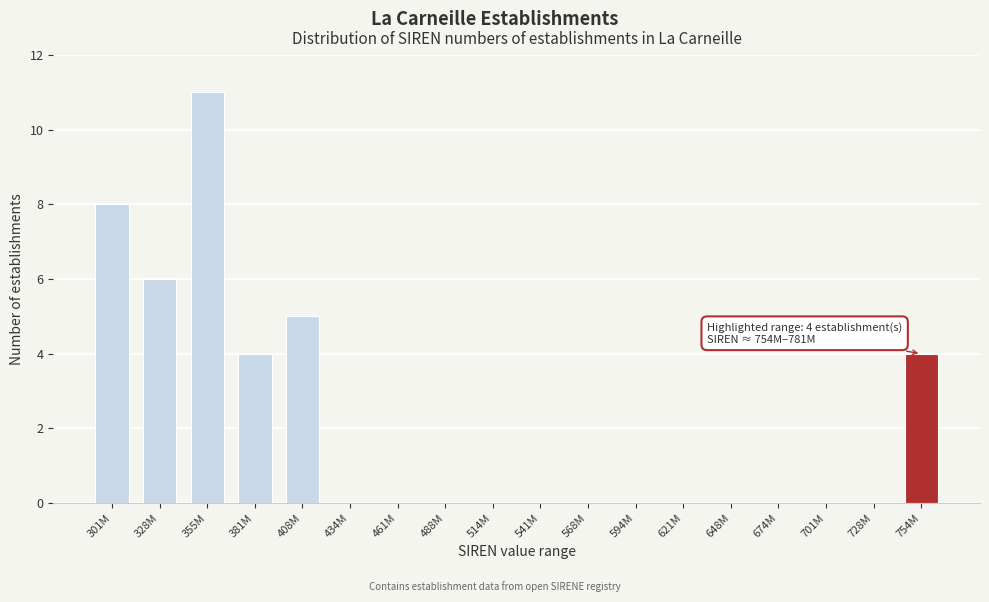

Reading left to right, extract all data points from this chart.

301M=8	328M=6	355M=11	381M=4	408M=5	434M=0	461M=0	488M=0	514M=0	541M=0	568M=0	594M=0	621M=0	648M=0	674M=0	701M=0	728M=0	754M=4